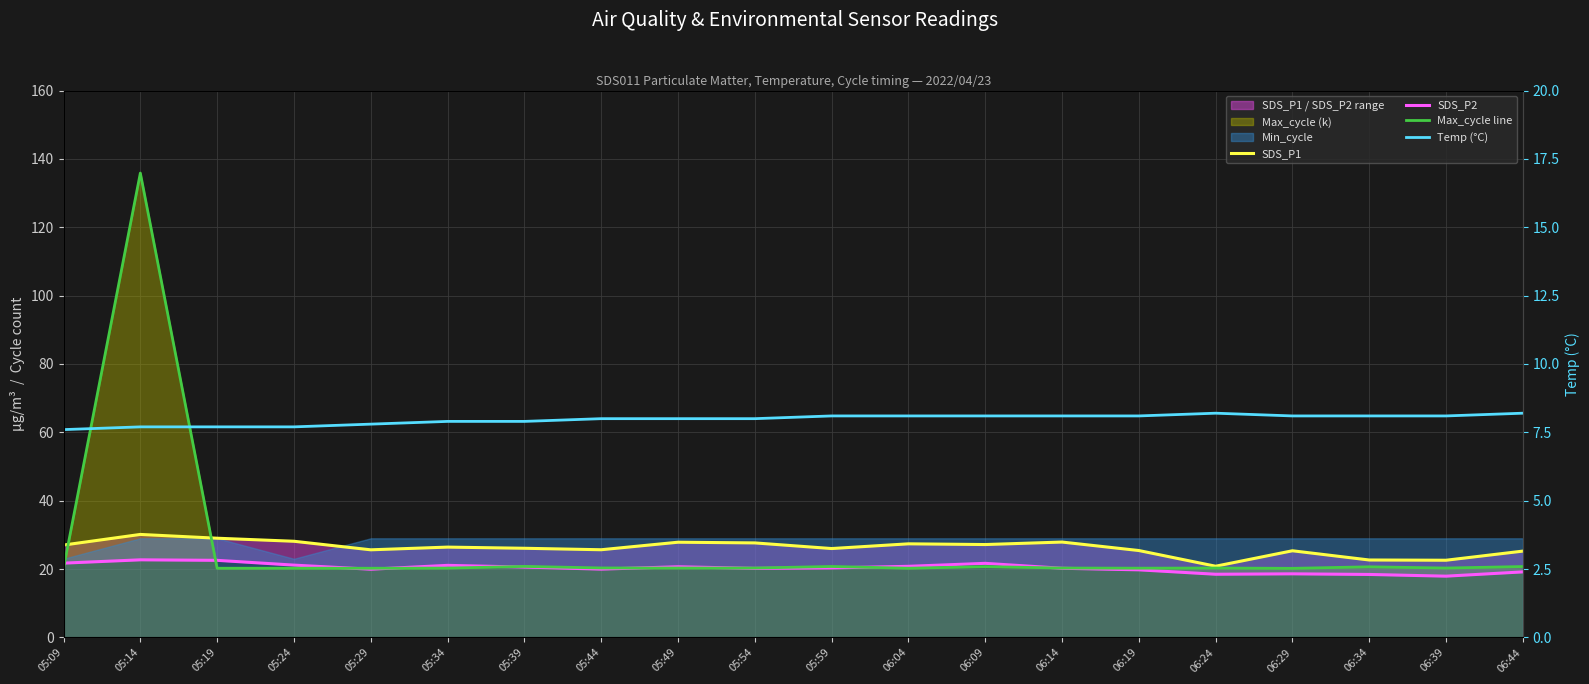

What is the maximum value shown in the chart?

135.9